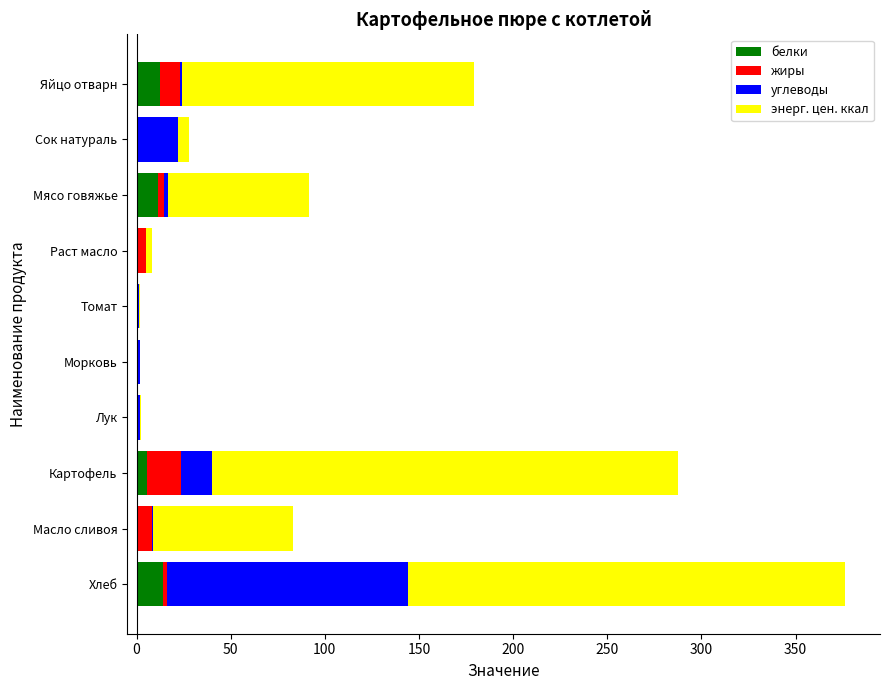

What is the highest value of the белки series?

14.0